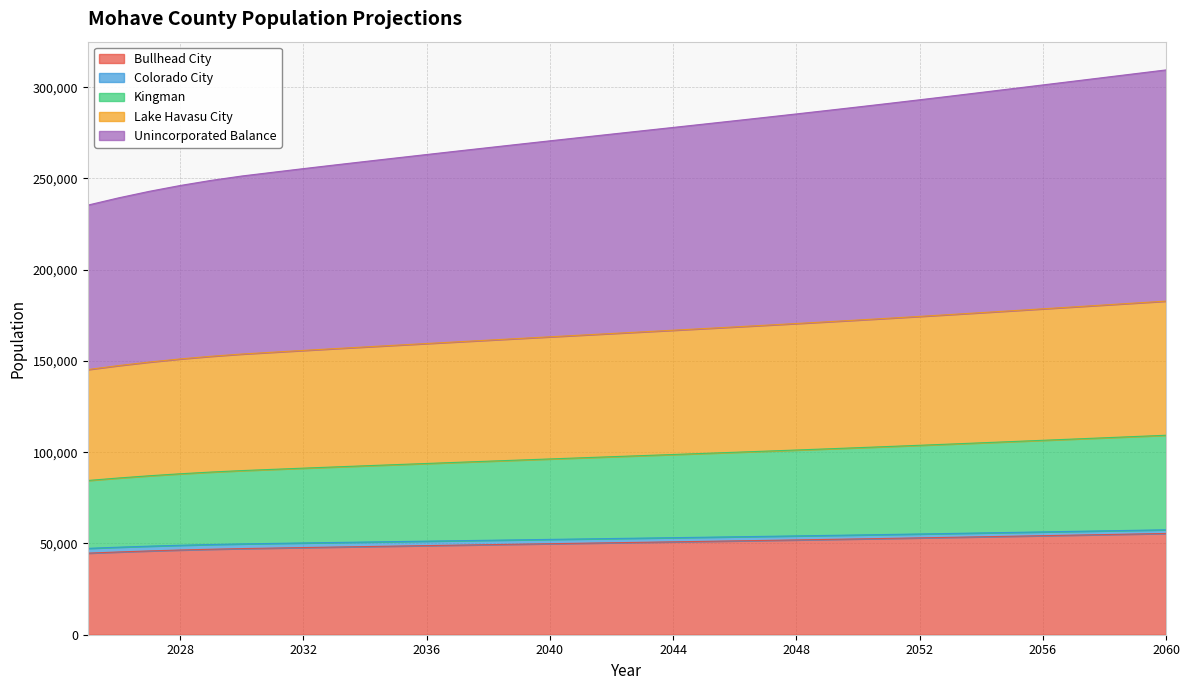

True or false: Unincorporated Balance and Bullhead City cross at least once.

False